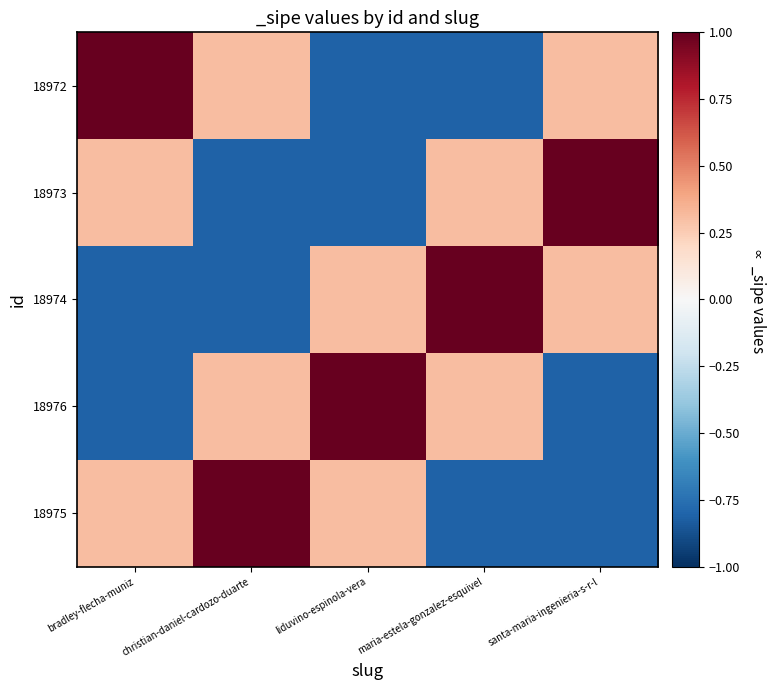

Between christian-daniel-cardozo-duarte and santa-maria-ingenieria-s-r-l, which is larger?

santa-maria-ingenieria-s-r-l